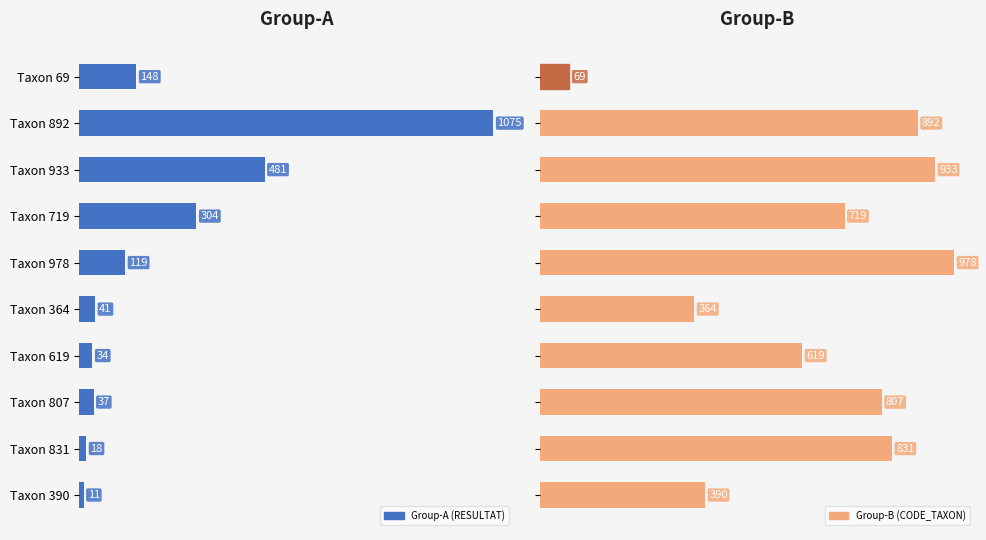

List the labels in order of Group-A (RESULTAT) value, smallest first.

Taxon 390, Taxon 831, Taxon 619, Taxon 807, Taxon 364, Taxon 978, Taxon 69, Taxon 719, Taxon 933, Taxon 892